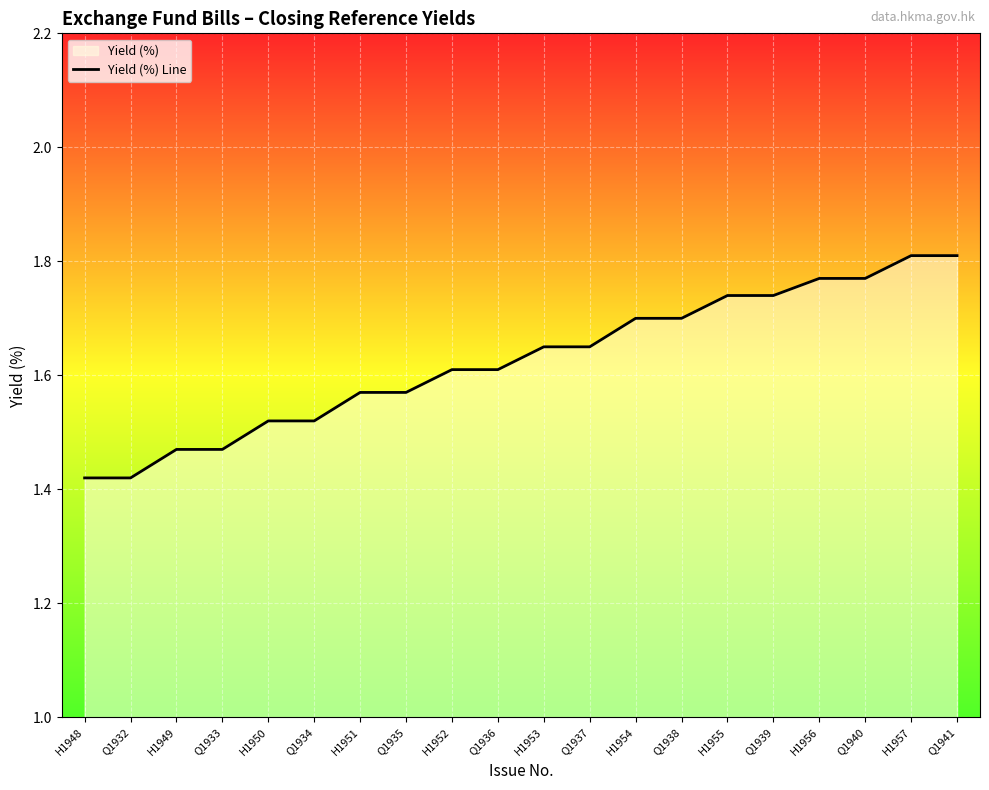

Rank the categories by value from highest to lowest.

H1957, Q1941, H1956, Q1940, H1955, Q1939, H1954, Q1938, H1953, Q1937, H1952, Q1936, H1951, Q1935, H1950, Q1934, H1949, Q1933, H1948, Q1932